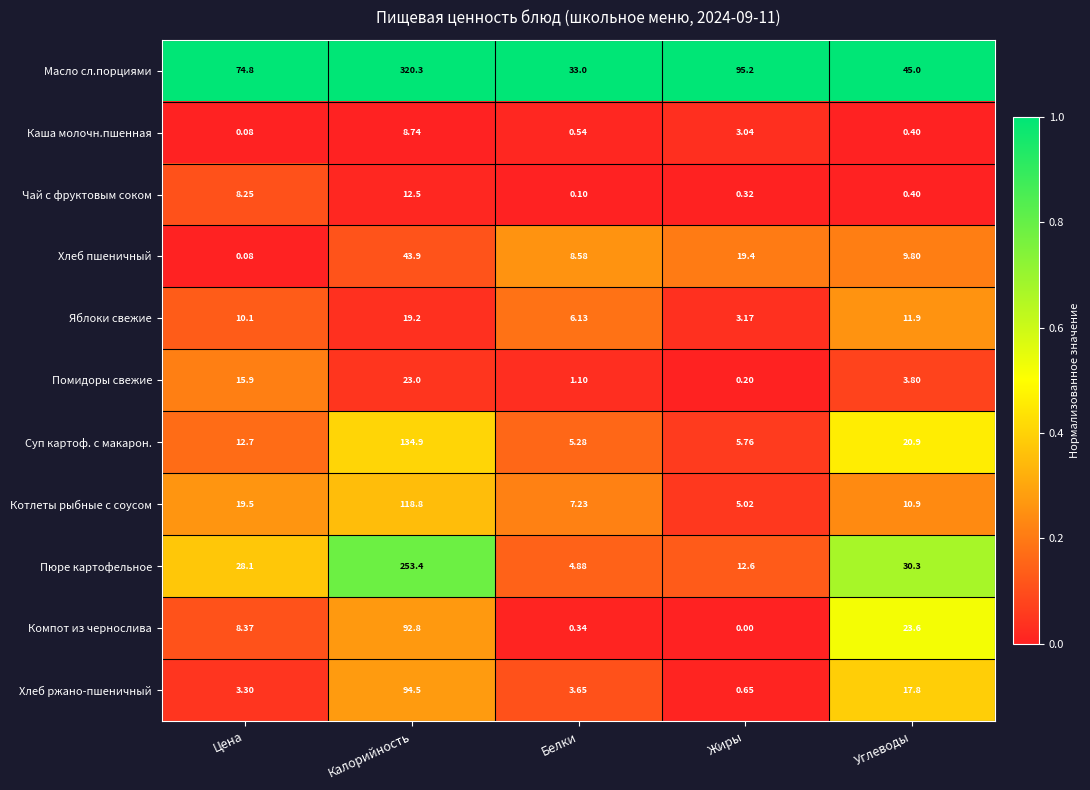

At how many categories does at least one series exceed 0?

5